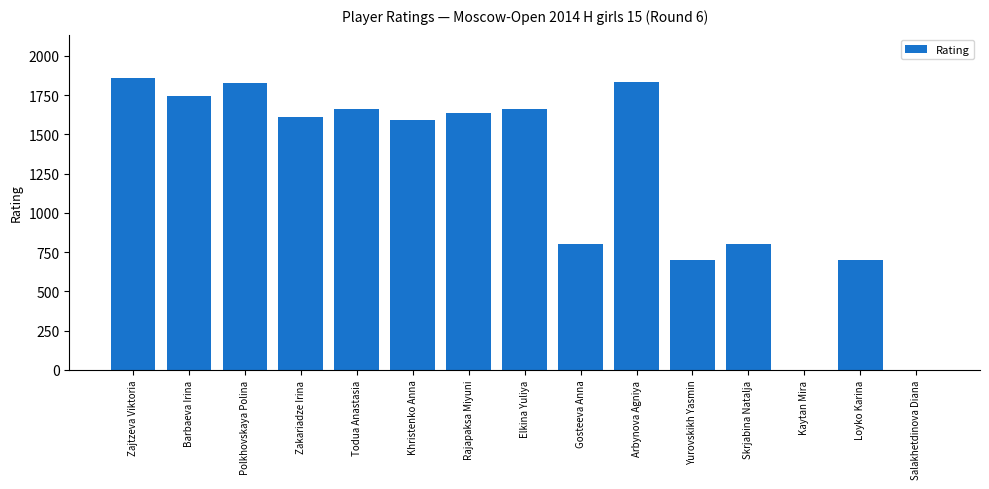

What is the average value?

1229